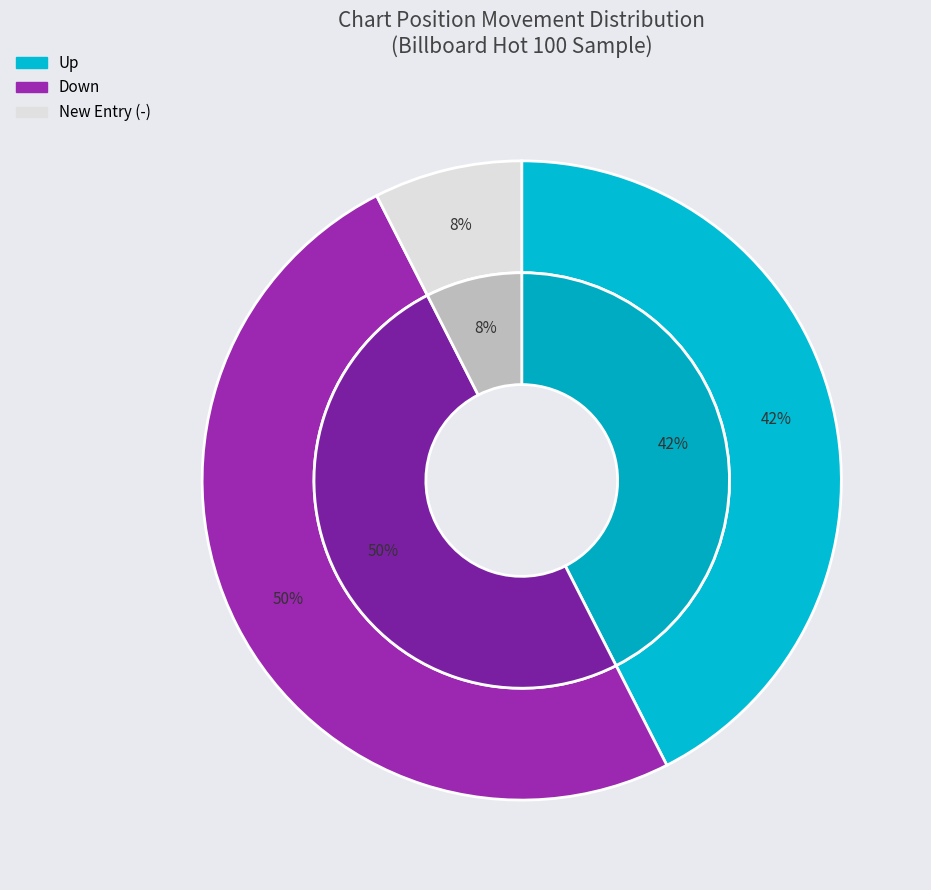

Which slice is the smallest?

-